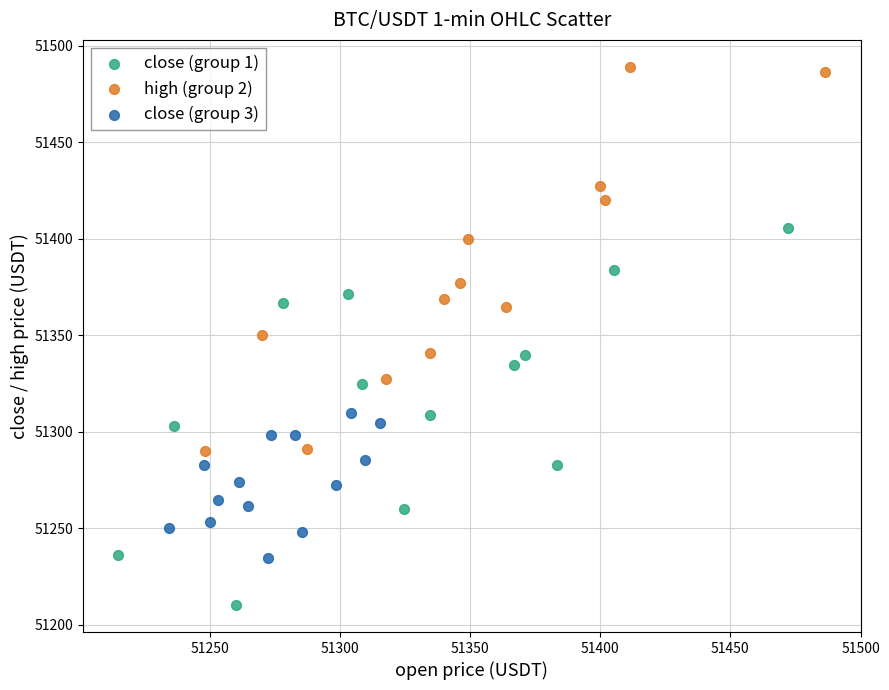

Which series contains the highest Y value?

high (group 2)